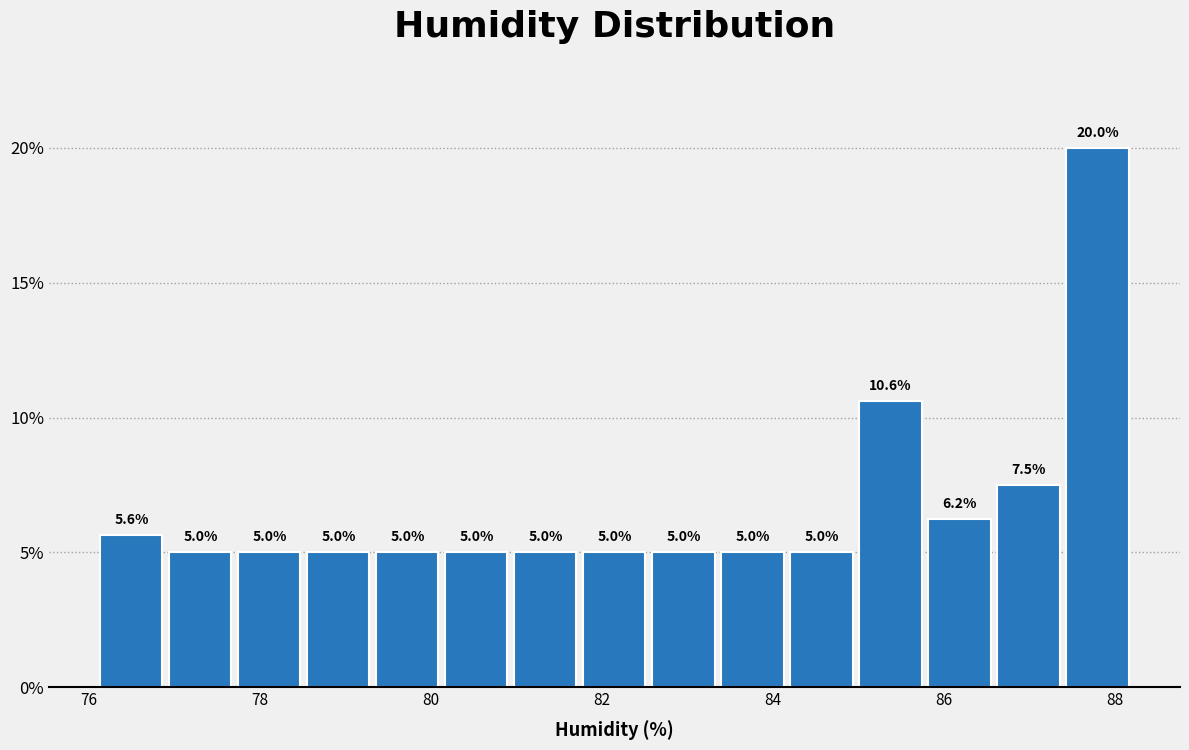

Reading left to right, transcribe this chart: for each bar, give the range it covers on the x-axis and its height. The bar edges are not printed on the chart, so give them approximately, as read against the axis.

76.2 to 77.0: 5.6
77.0 to 77.8: 5.0
77.8 to 78.6: 5.0
78.6 to 79.4: 5.0
79.4 to 80.2: 5.0
80.2 to 81.0: 5.0
81.0 to 81.8: 5.0
81.8 to 82.6: 5.0
82.6 to 83.4: 5.0
83.4 to 84.2: 5.0
84.2 to 85.0: 5.0
85.0 to 85.8: 10.6
85.8 to 86.6: 6.2
86.6 to 87.4: 7.5
87.4 to 88.2: 20.0